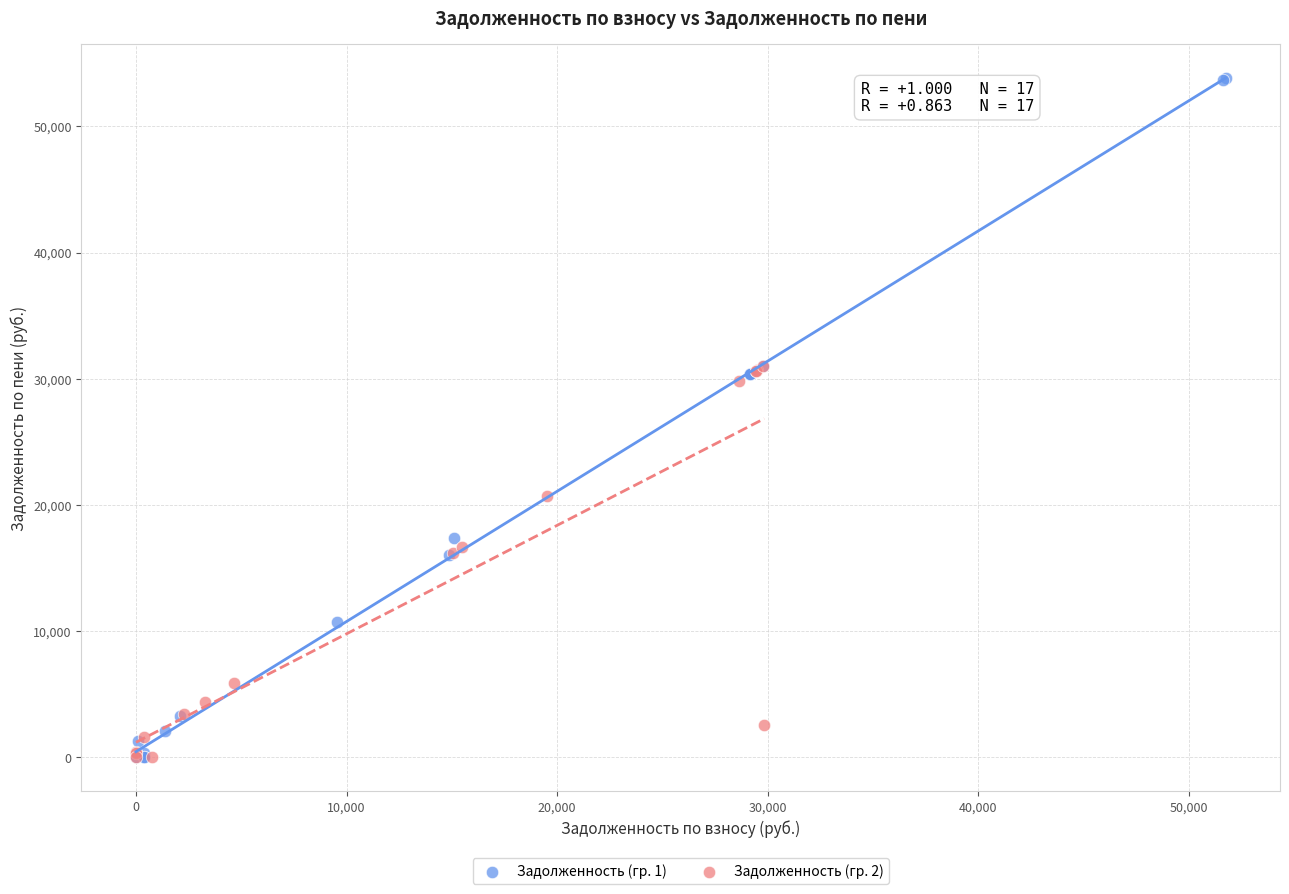

What are all the series names shown in the legend?

Задолженность (гр. 1), Задолженность (гр. 2)